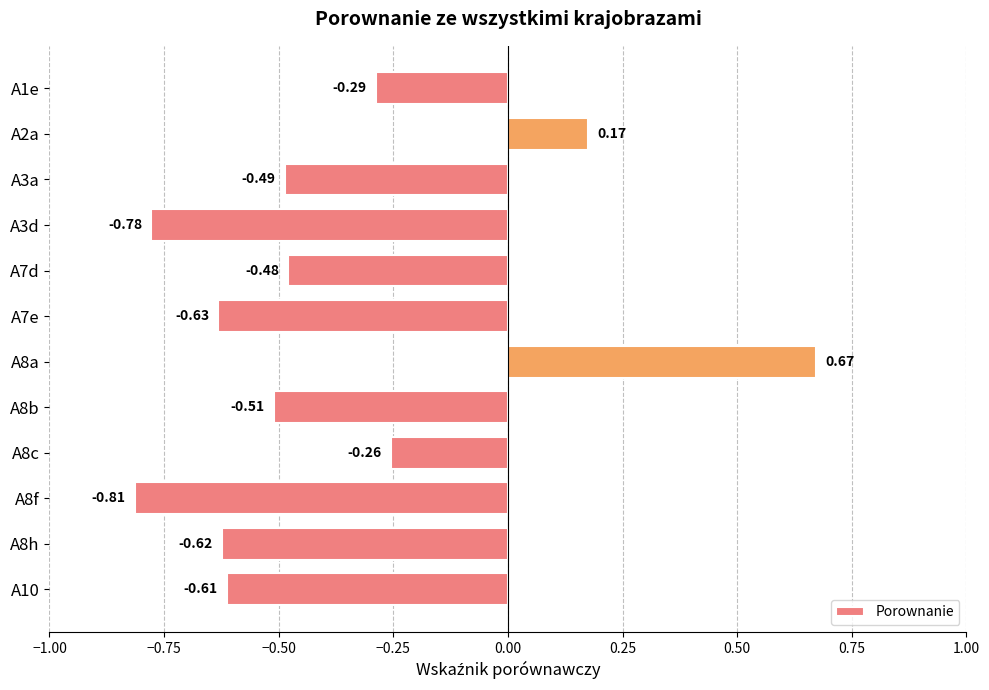

What is the sum of all values?

-4.6